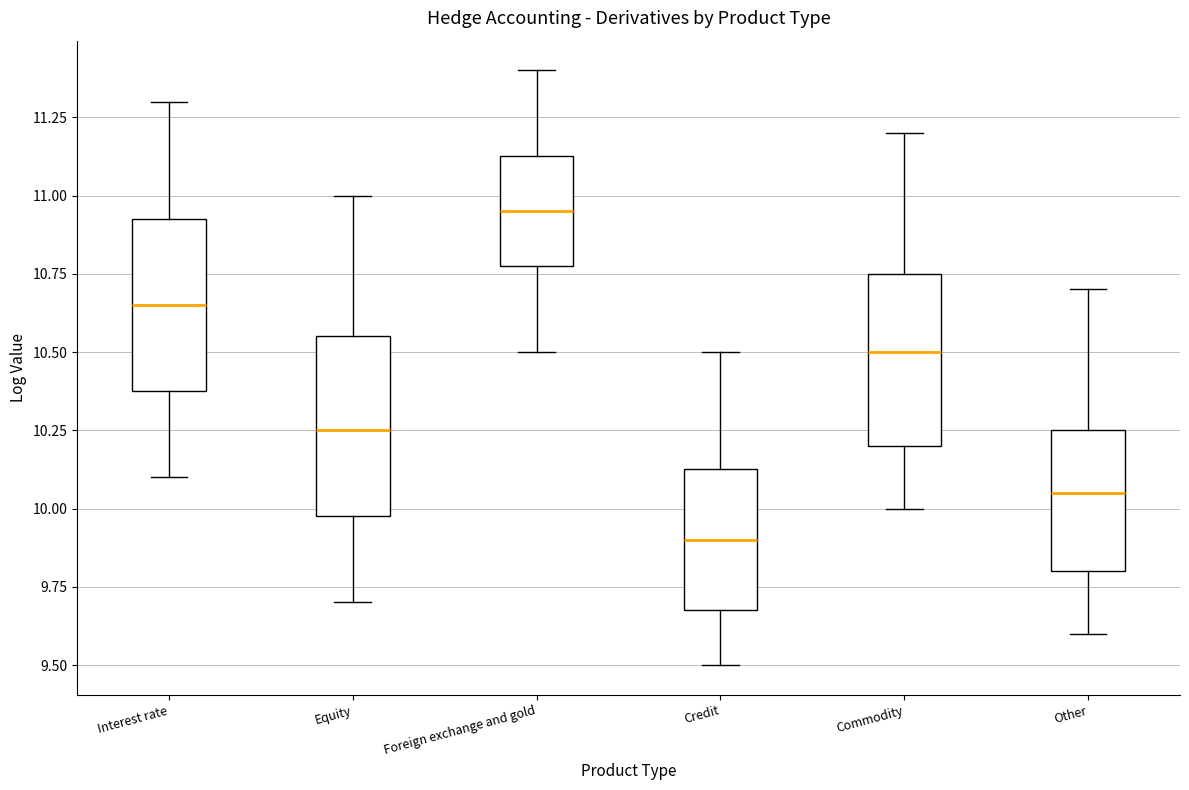

Which box has the lowest median line?

Credit